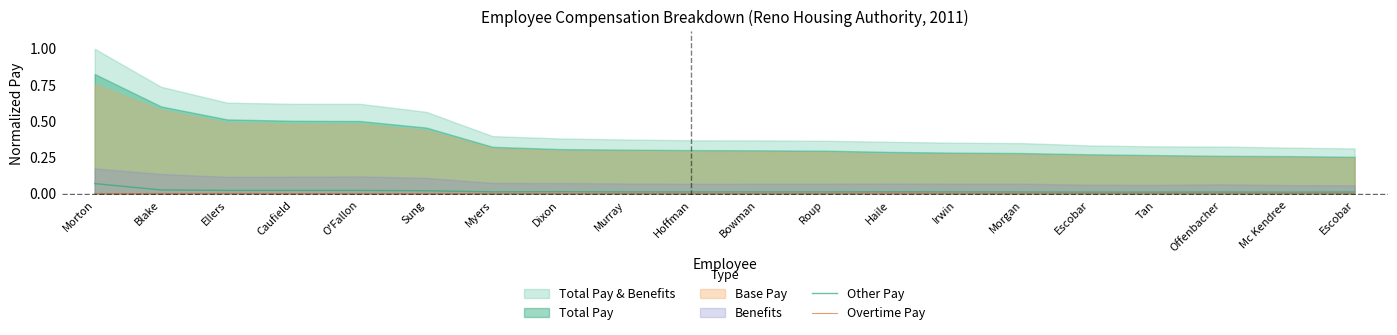

At which category is the sum across all series the highest?

Morton